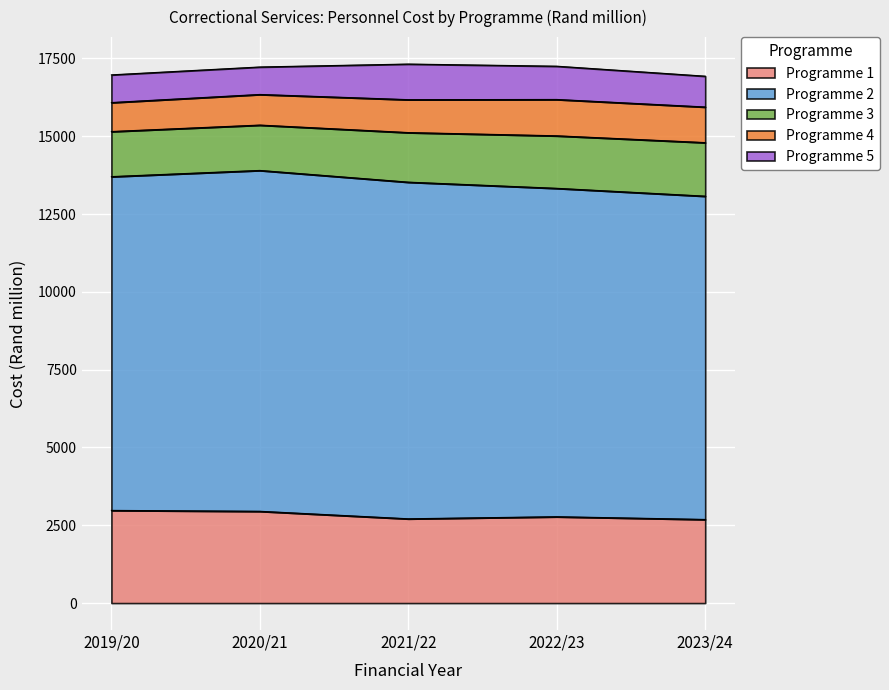

What is the label of the 5th point from the right?

2019/20